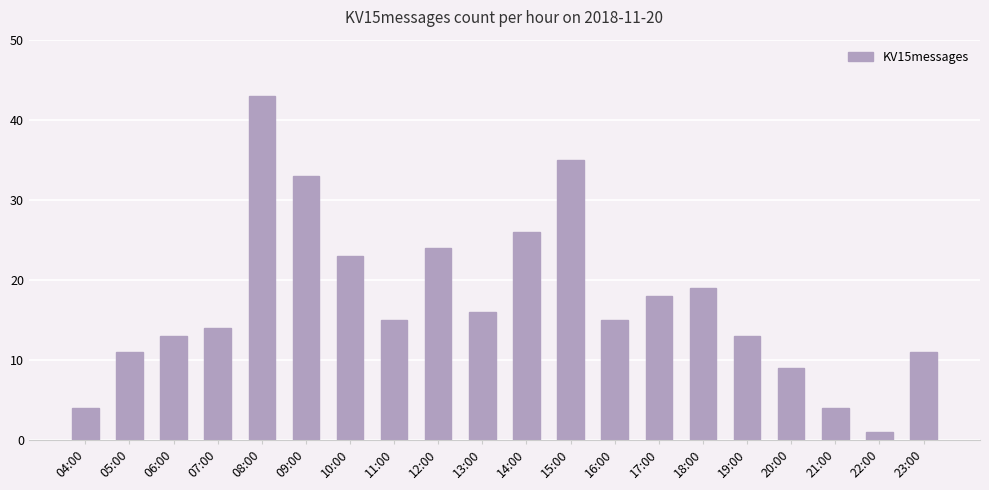

True or false: the data shows 15 at 20:00.

False